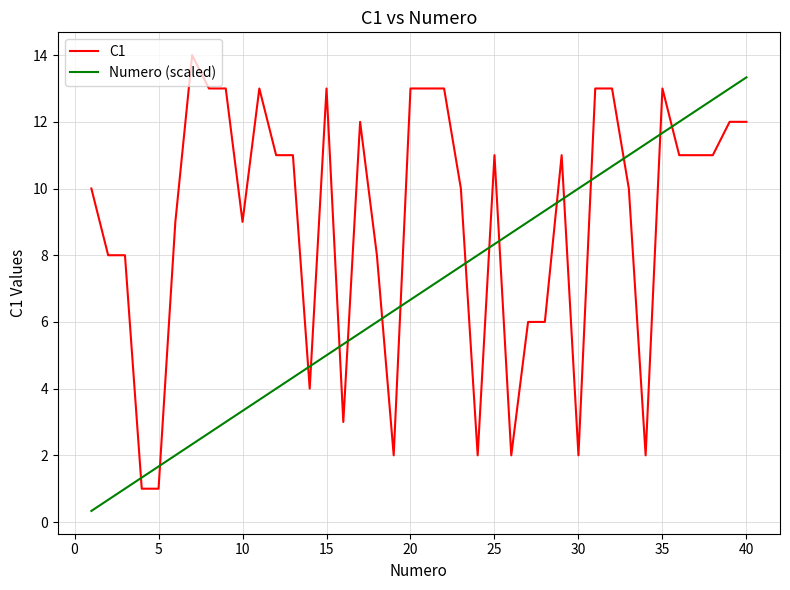

Which series has the largest total across all categories?

C1